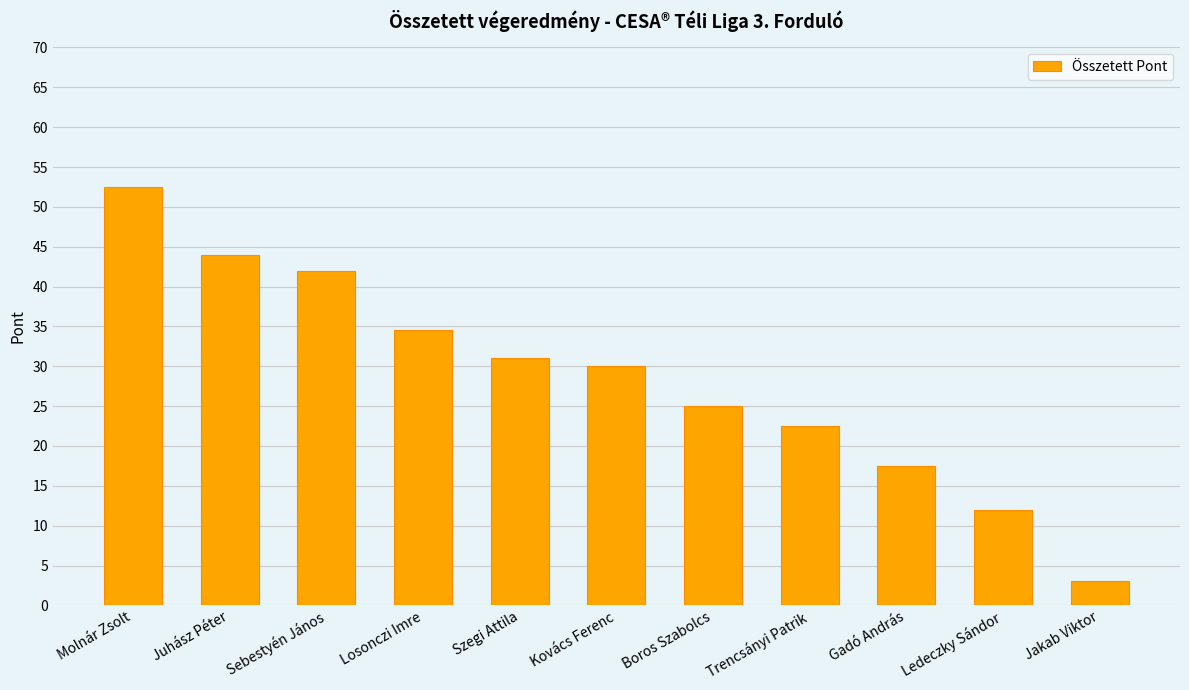

Reading left to right, list all the values displayed in this chart.

52.5	44.0	42.0	34.5	31.0	30.0	25.0	22.5	17.5	12.0	3.0